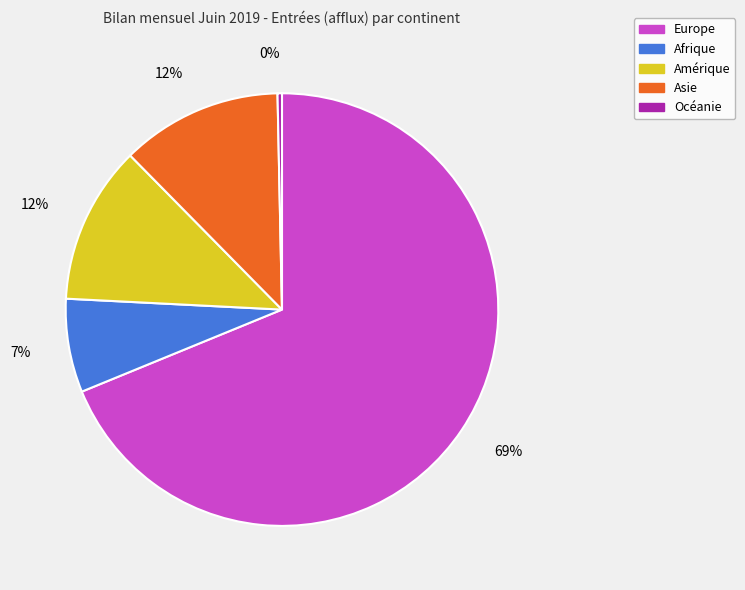

Which slice is the smallest?

Océanie